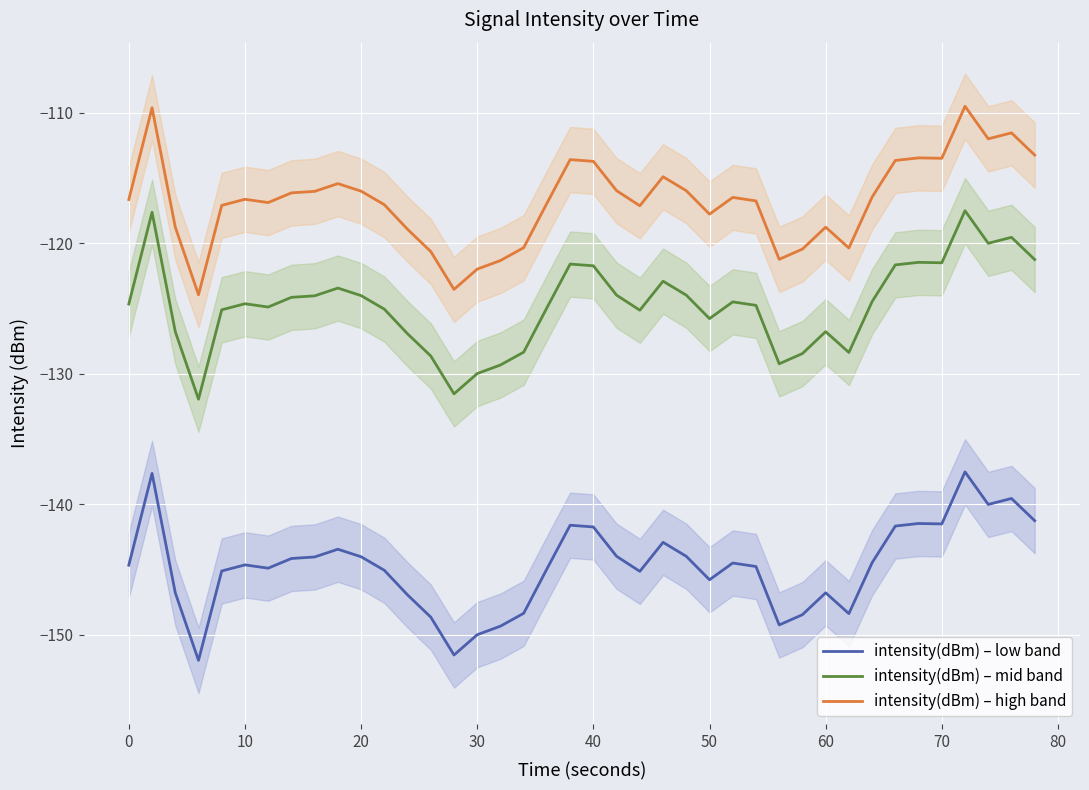

How many lines are shown in the chart?

3